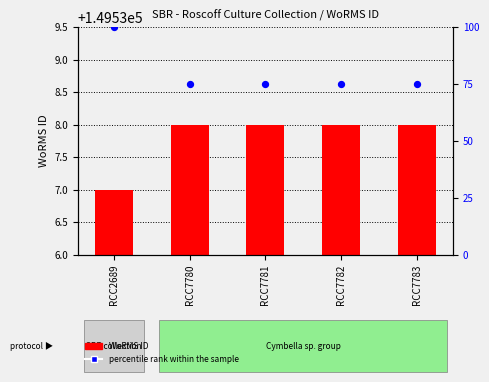

Is the value of WoRMS ID at RCC7781 greater than the value of percentile rank within the sample at RCC7780?

Yes